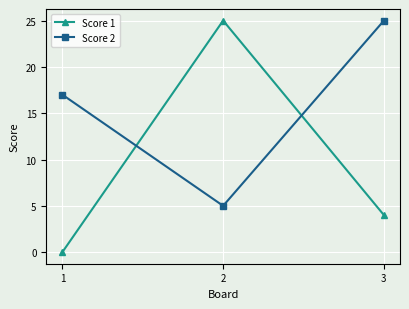

Reading right to left, list all the values displayed in this chart.

Score 1: 3=4	2=25	1=0
Score 2: 3=25	2=5	1=17